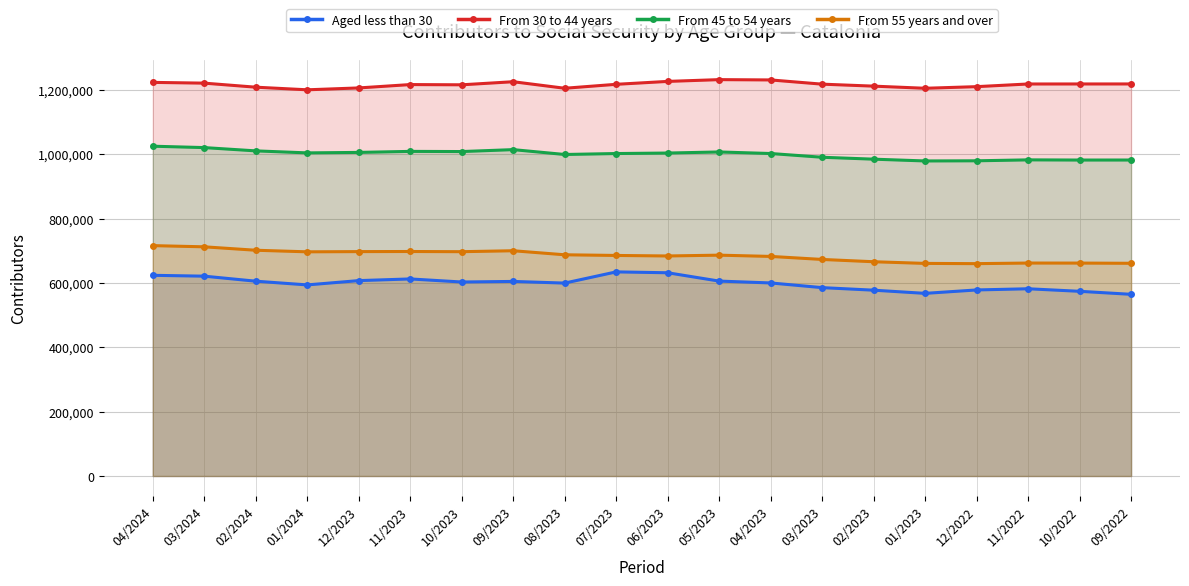

How many data points in From 45 to 54 years are less than 1003965?

10